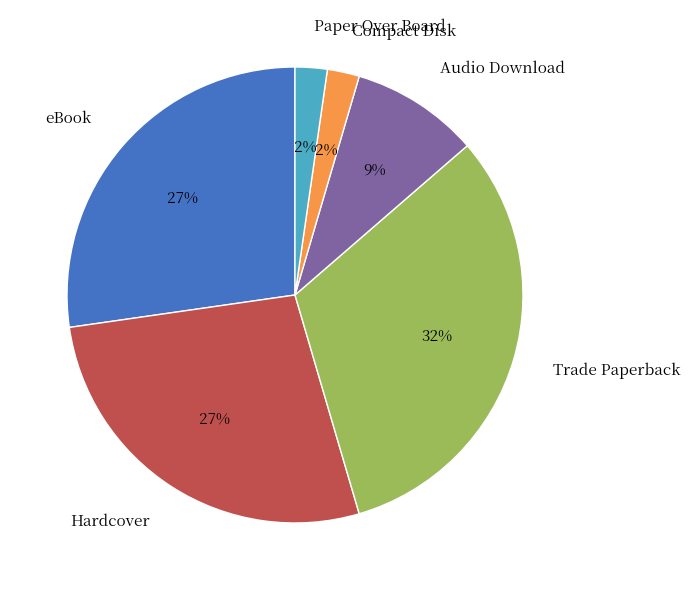

Which has a higher value, Hardcover or Audio Download?

Hardcover